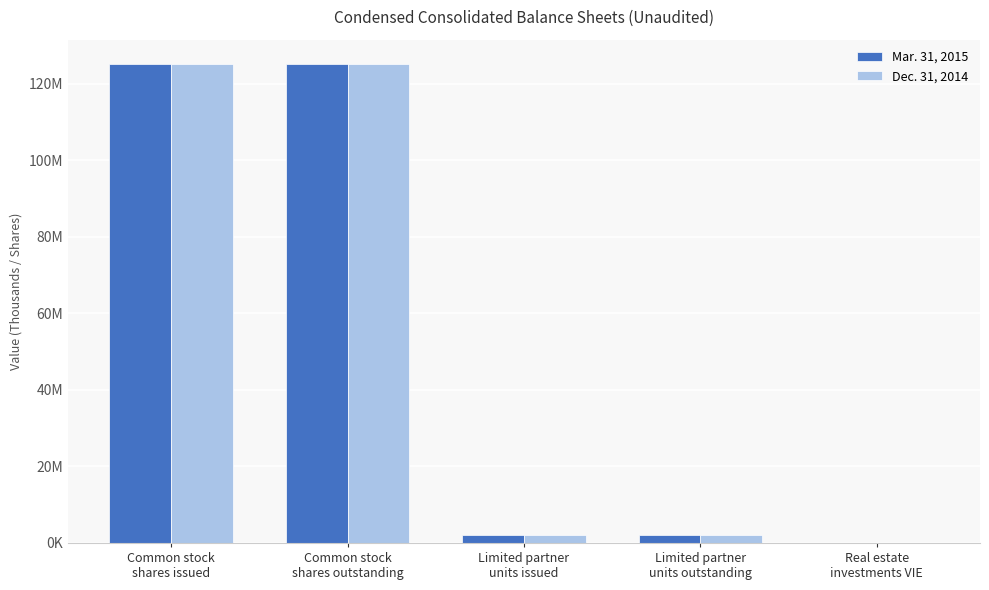

Where is Mar. 31, 2015 nearest to the value 62641278?

Limited partner
units issued